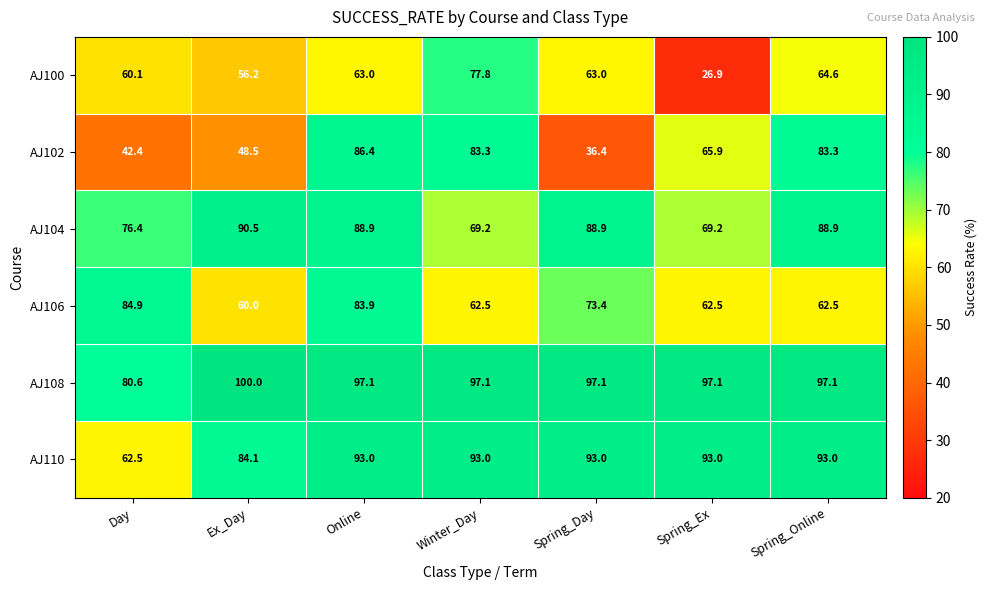

List the series in order of their peak value, lowest first.

AJ100, AJ106, AJ102, AJ104, AJ110, AJ108